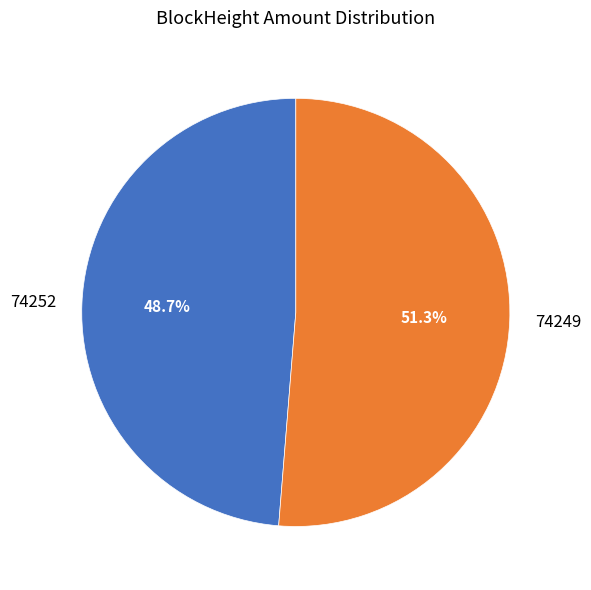

What percentage is NOT represented by 74252?

51.3%